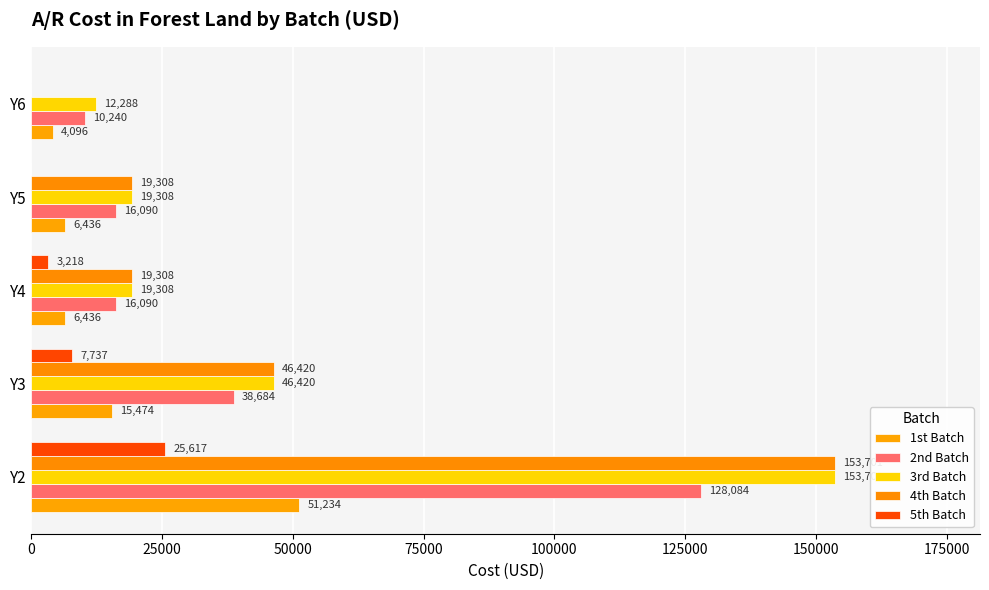

What is the difference between the maximum and minimum values in the 1st Batch series?

47137.8